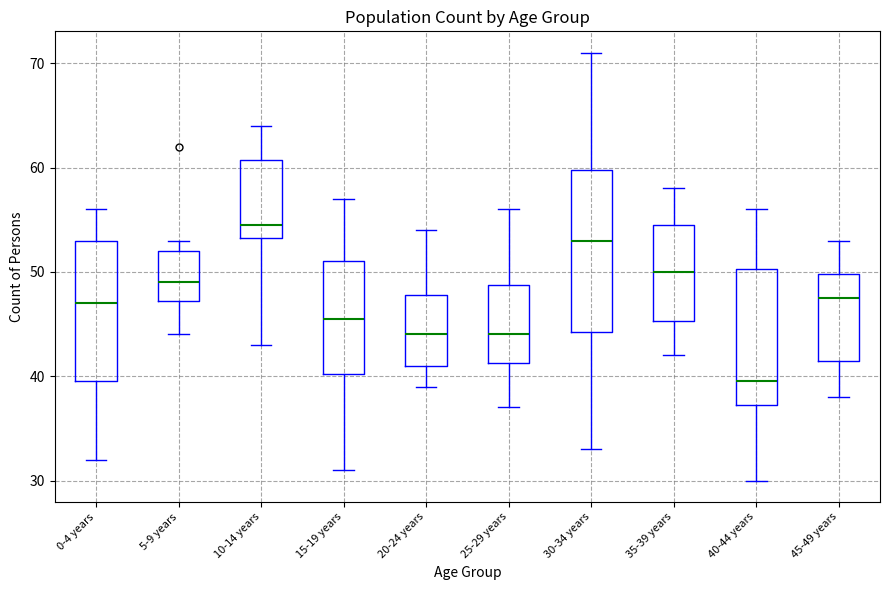

Which box's median line is the highest?

10-14 years